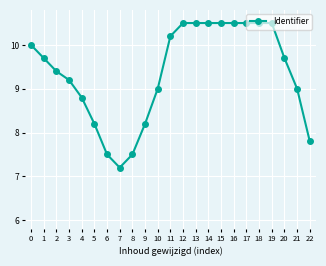

Where is the first local minimum?

7